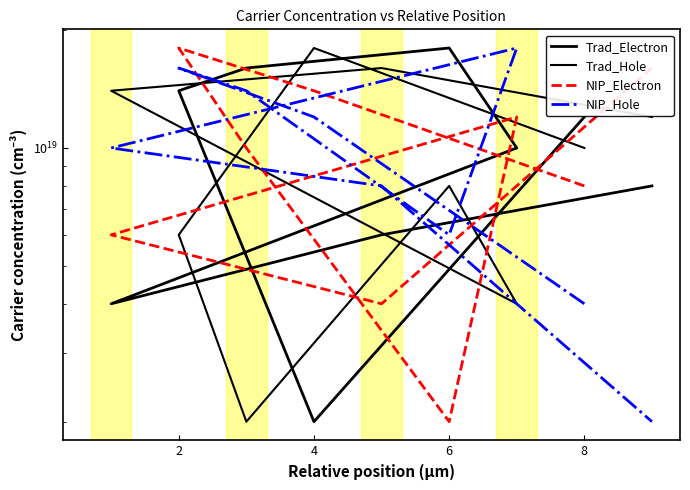

How many data points in Trad_Electron are less than 10000000000000000000?

4